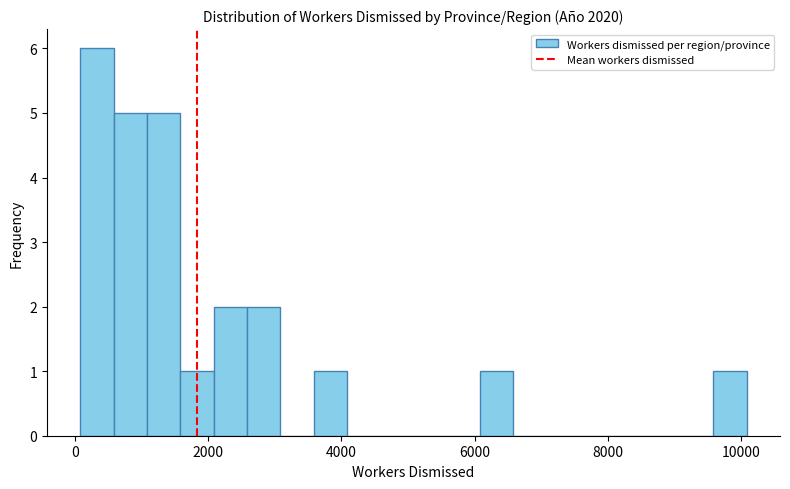

Read against the x-axis, roughly where is the centre of the tallest bar?

400